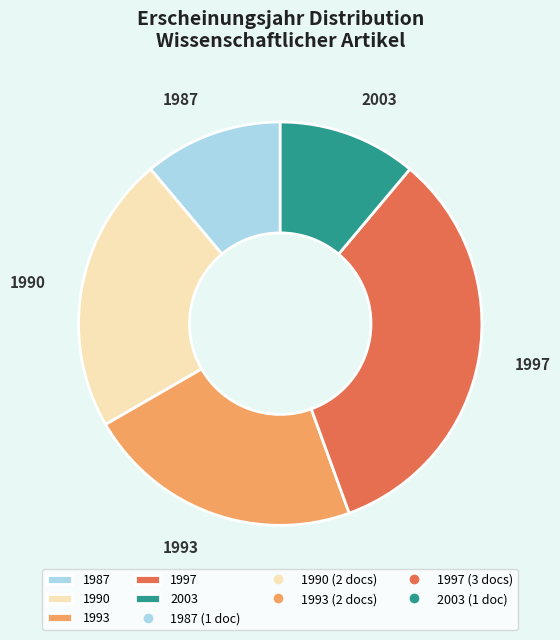

What is the largest slice in the pie chart?

1997